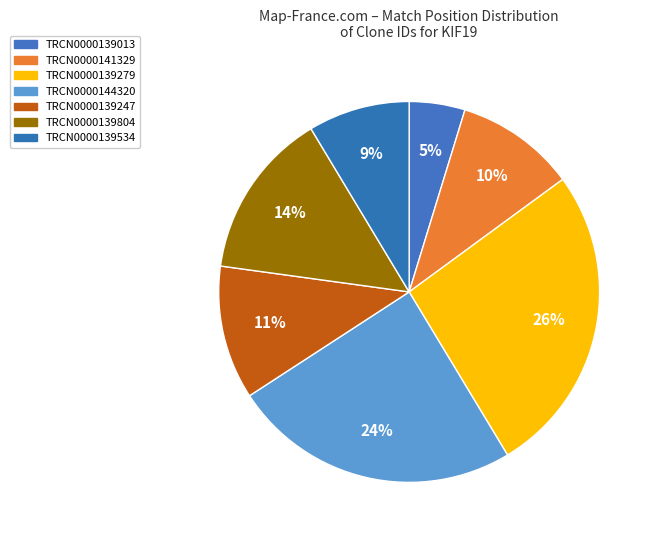

Count the number of slices in the pie.

7